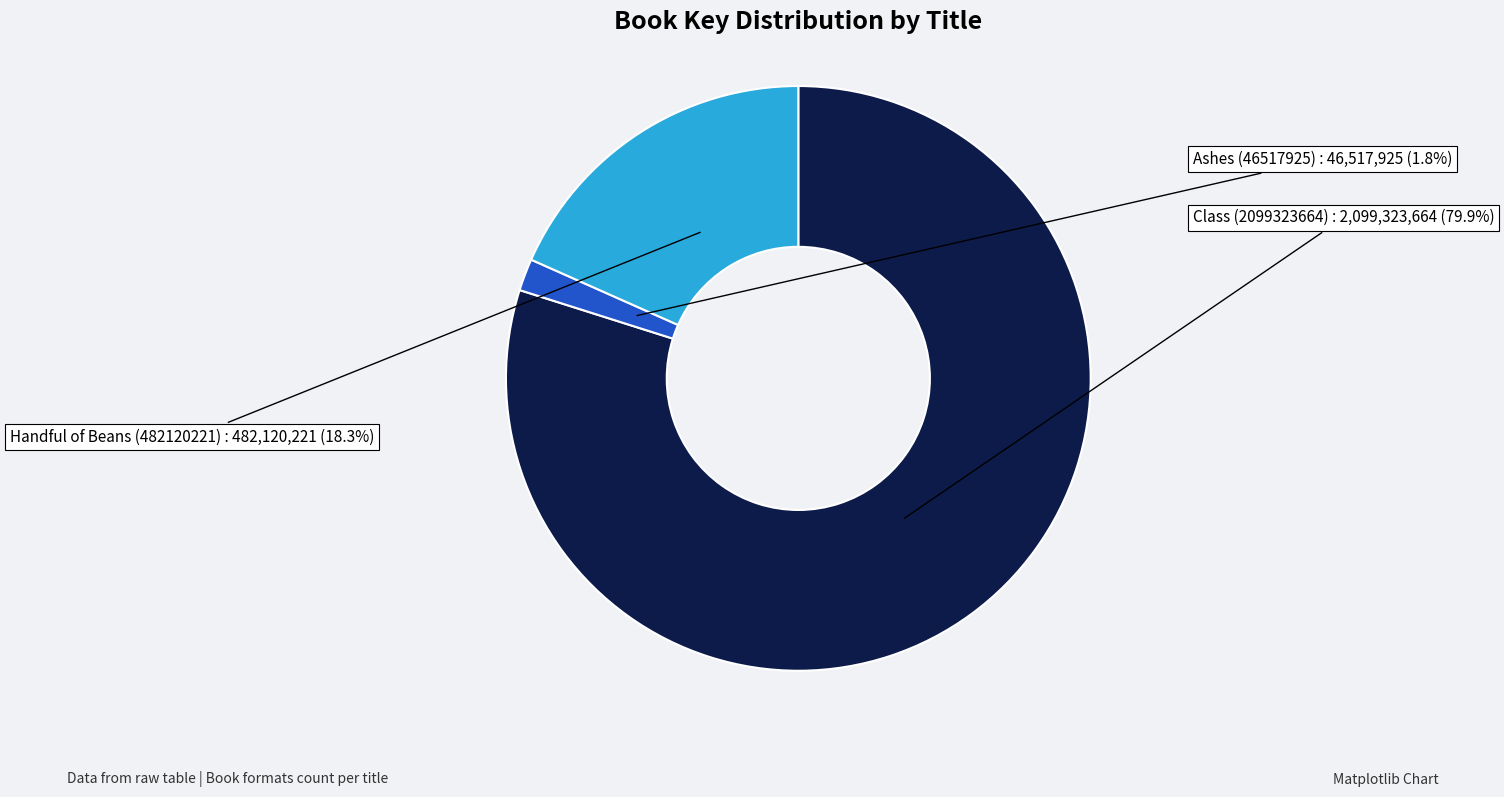

Is there a majority slice in this chart?

Yes